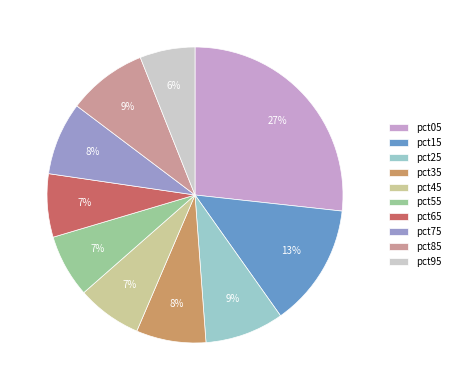

To the nearest percent, what is the combined percentage of pct15 and pct95?

19%